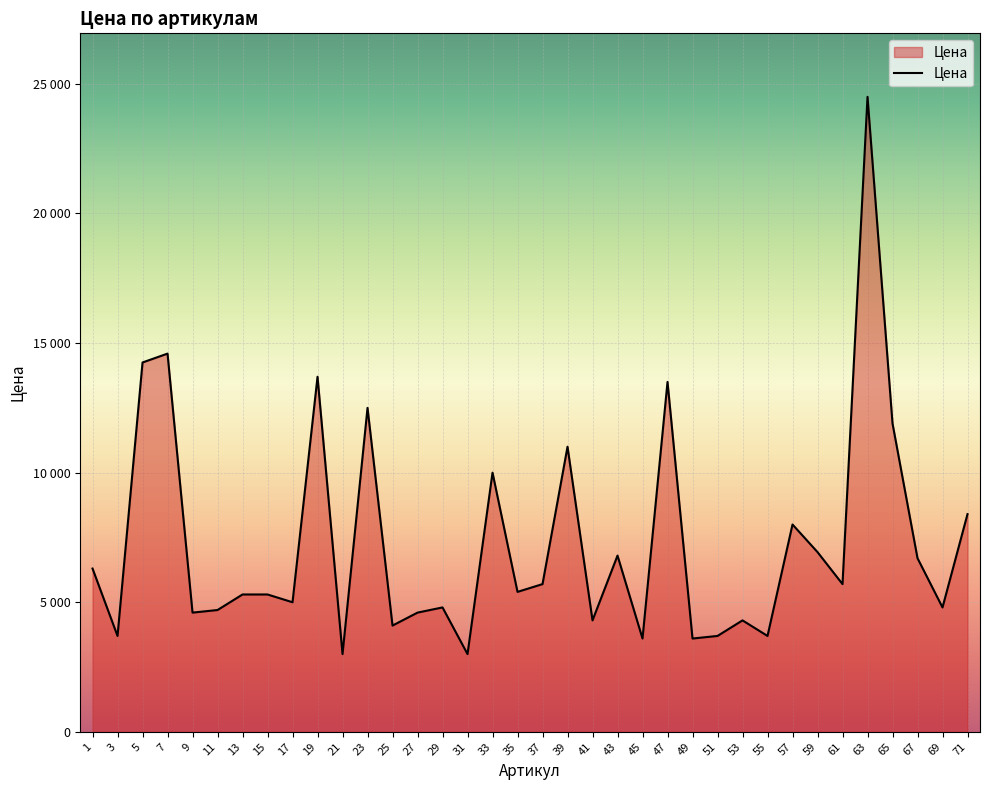

Does the chart display data point markers on the line(s)?

No